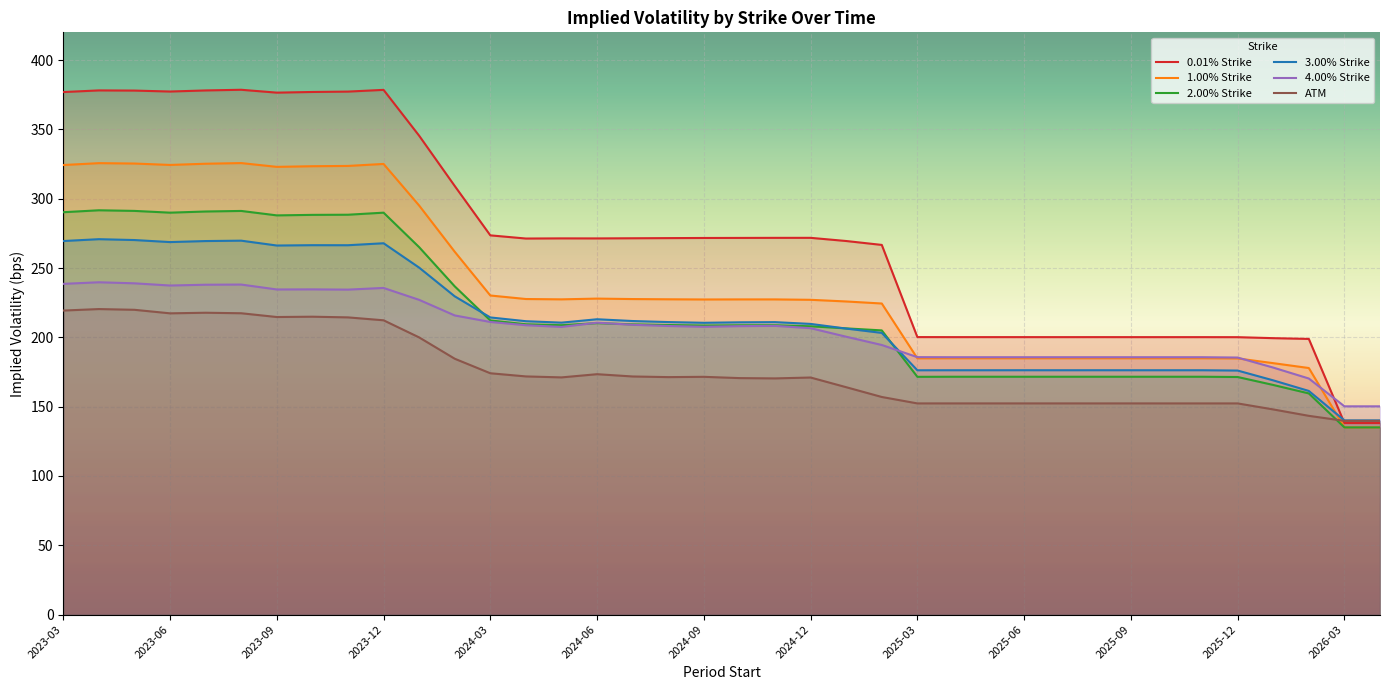

What is the smallest value displayed?

135.0